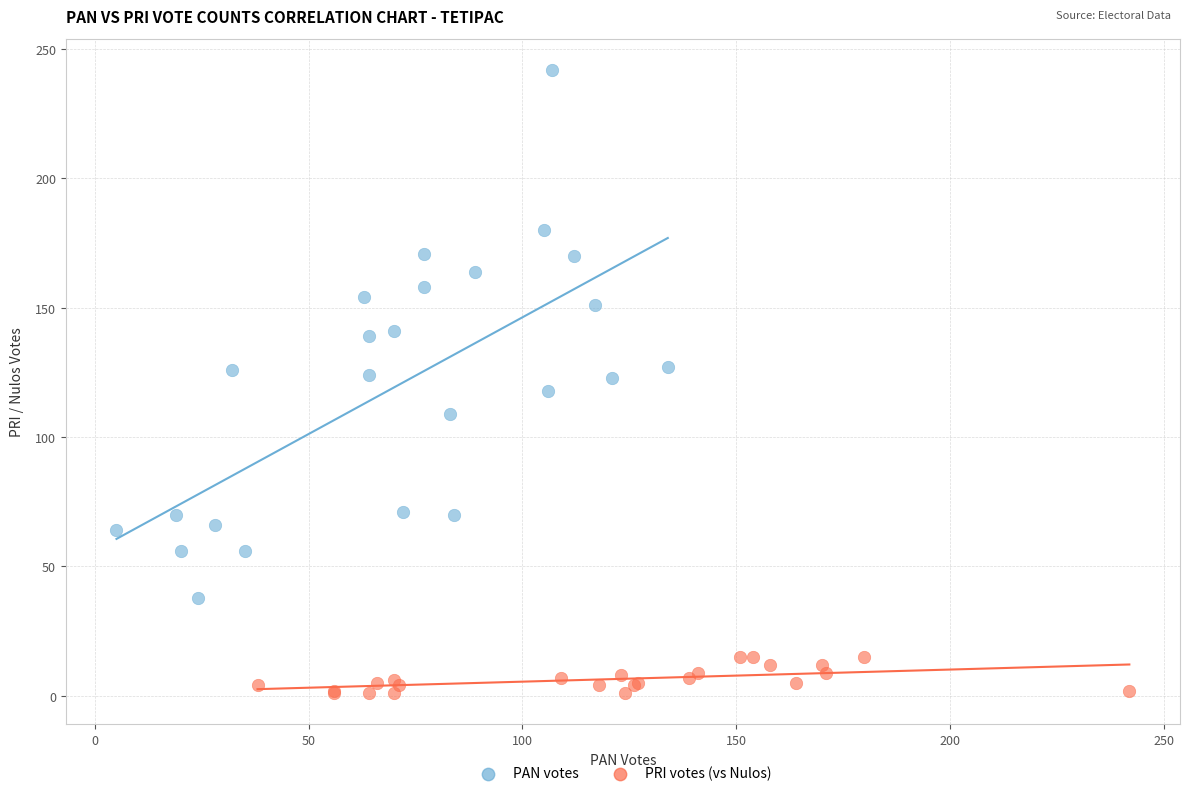

Which series contains the lowest Y value?

PRI votes (vs Nulos)